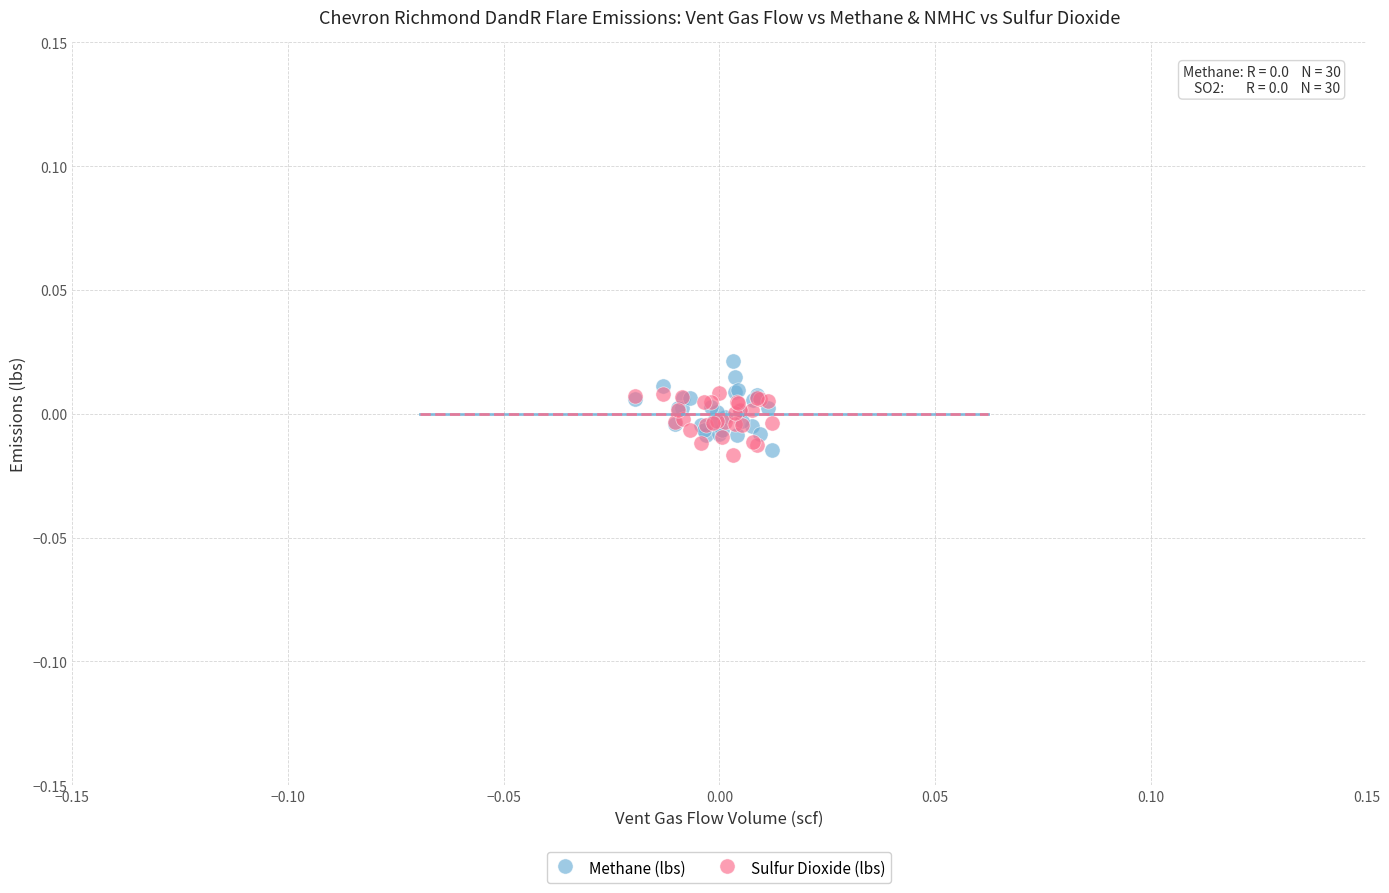

Which series reaches the maximum Y coordinate?

Methane (lbs)